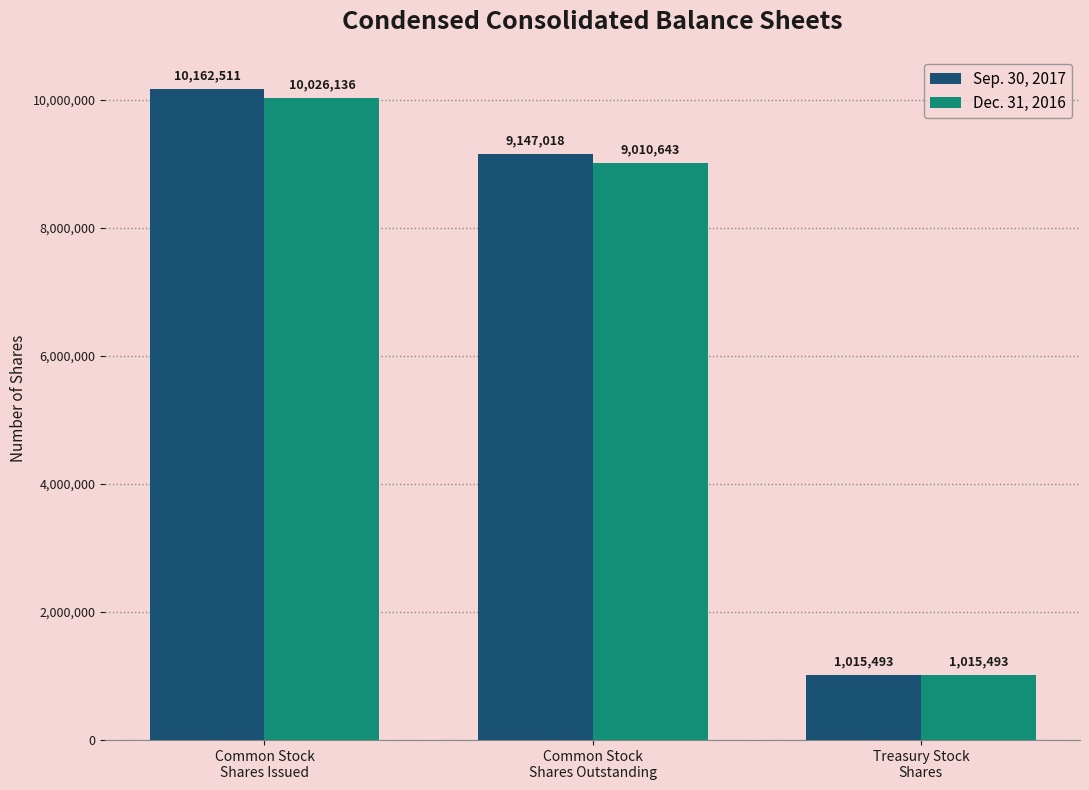

What are all the series names shown in the legend?

Sep. 30, 2017, Dec. 31, 2016